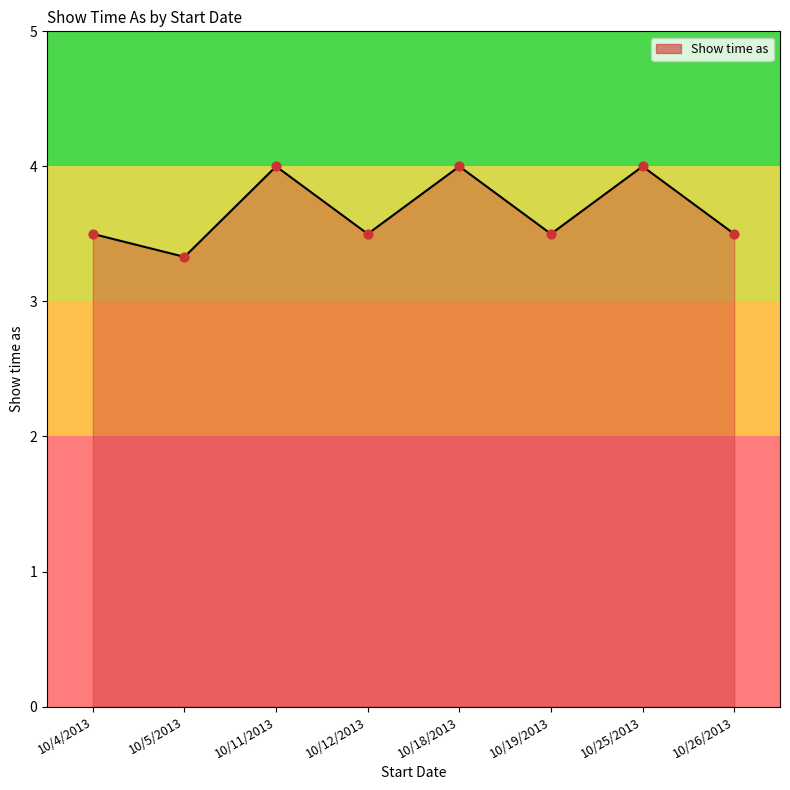

What is the ratio of the value at 10/25/2013 to the value at 10/26/2013?

1.1